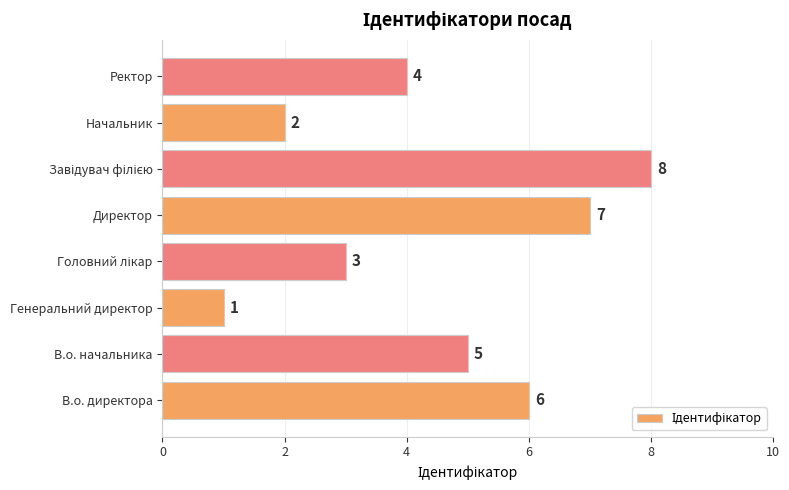

Reading bottom to top, what are all the values shown in this chart?

6	5	1	3	7	8	2	4